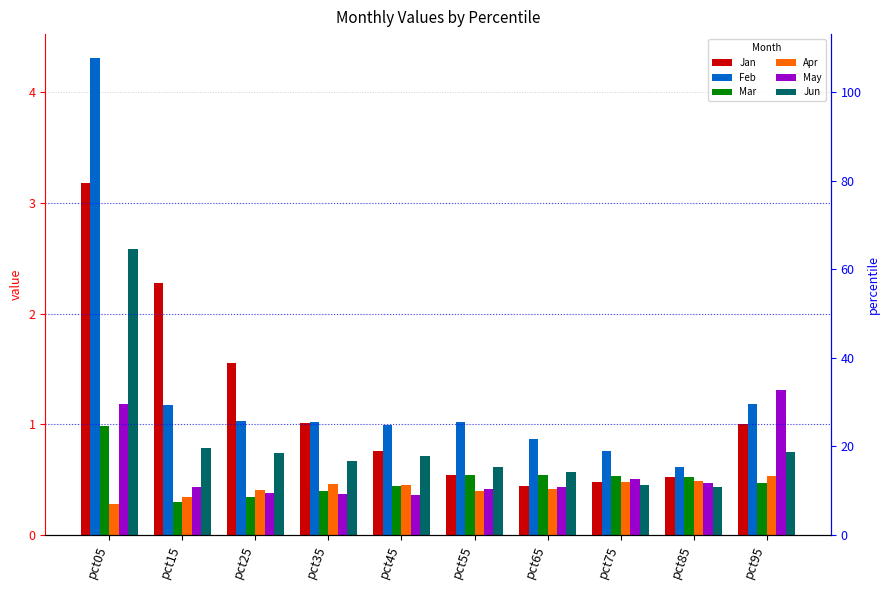

How many groups of bars are there?

10